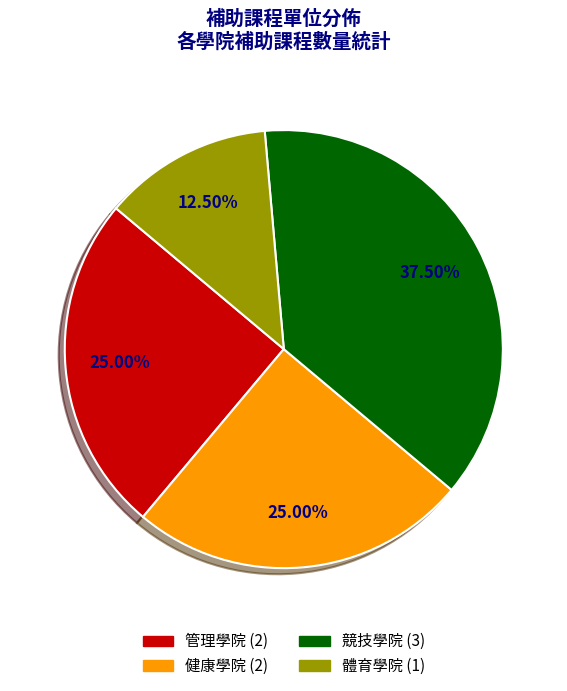

Which slice is the largest?

競技學院